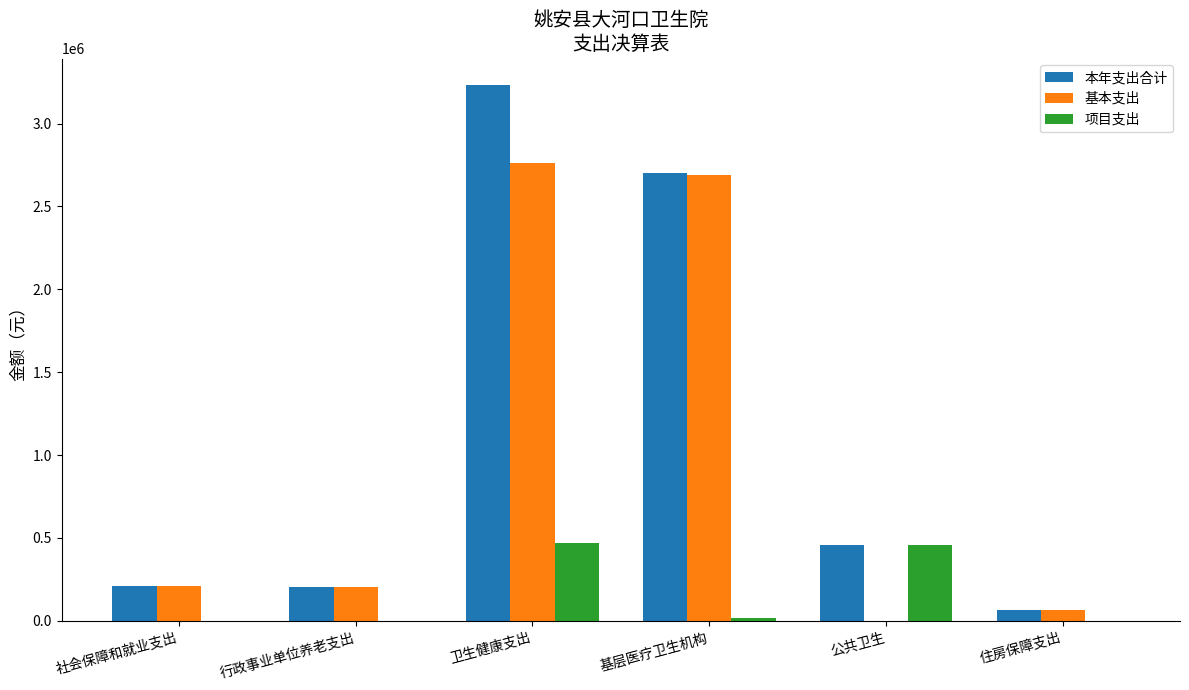

The value of 本年支出合计 at 公共卫生 is 728666.9. True or false?

False